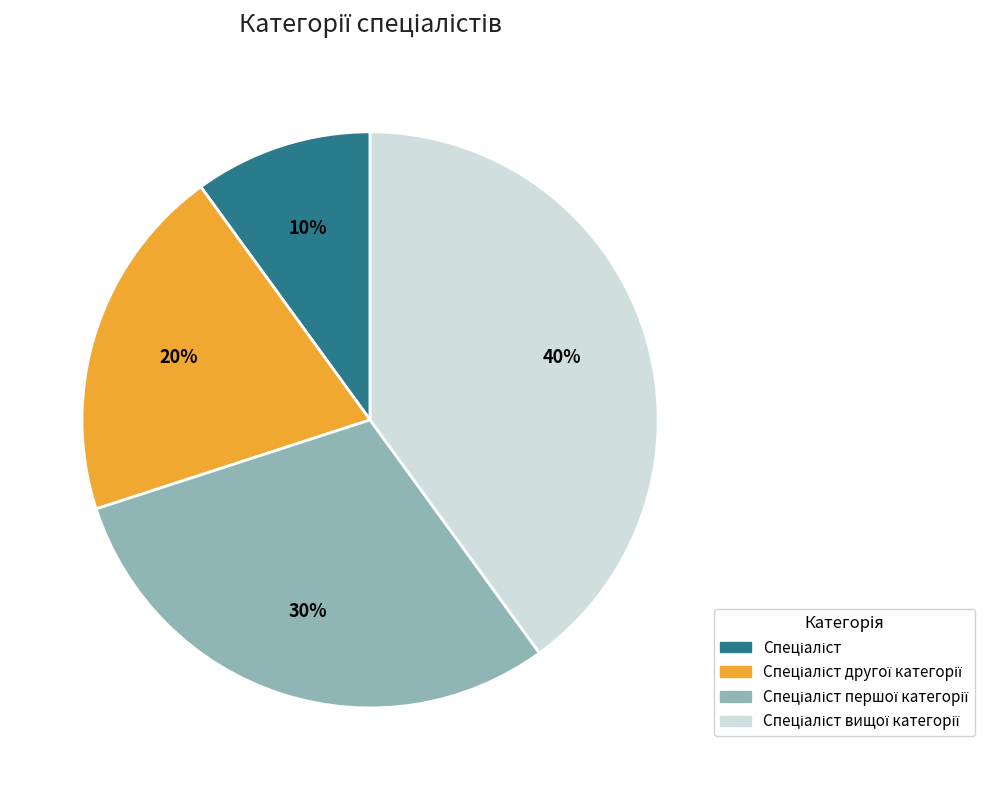

Does any single category account for the majority?

No